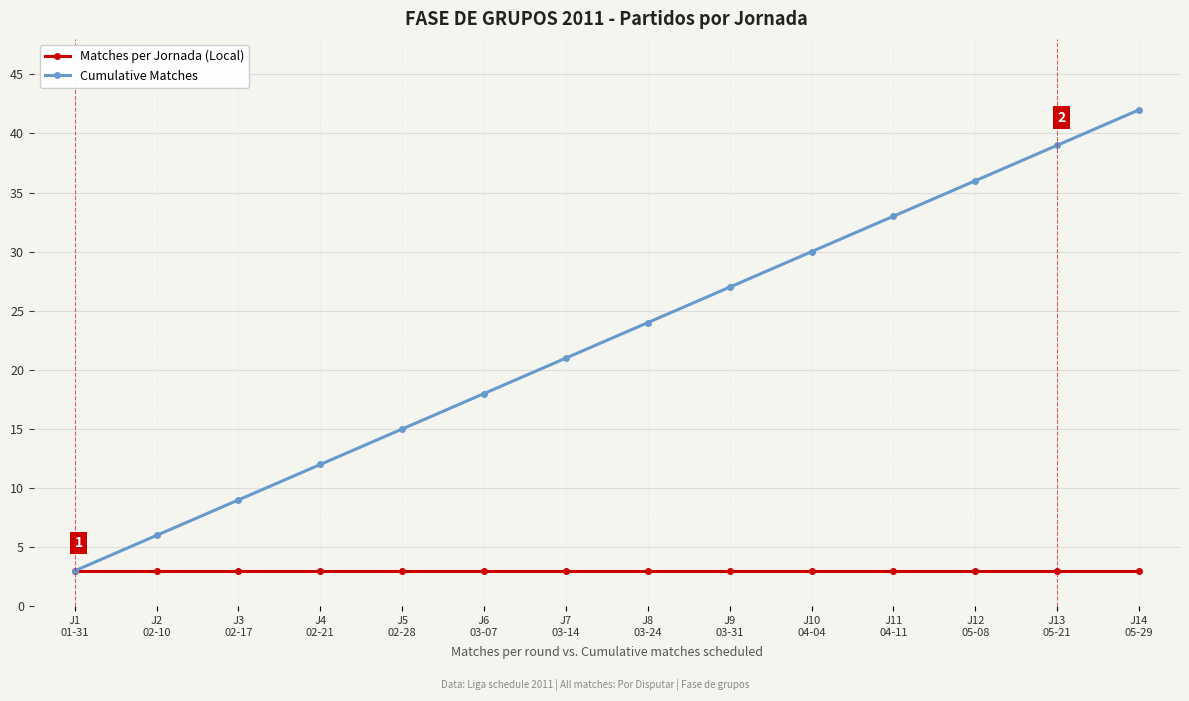

Which series has the largest range (max minus min)?

Cumulative Matches